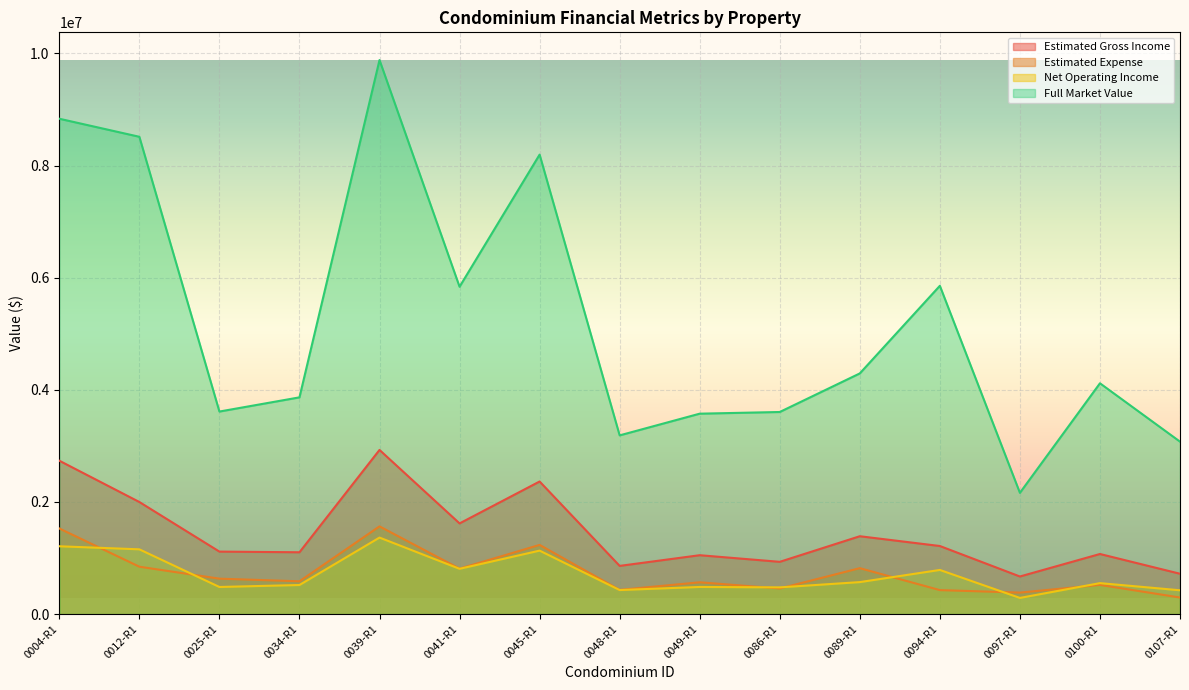

Reading left to right, list all the values displayed in this chart.

Estimated Gross Income: 0004-R1=2735053	0012-R1=1998482	0025-R1=1113626	0034-R1=1101855	0039-R1=2927343	0041-R1=1616630	0045-R1=2364167	0048-R1=858856	0049-R1=1049415	0086-R1=931307	0089-R1=1387904	0094-R1=1213491	0097-R1=669730	0100-R1=1071041	0107-R1=718679
Estimated Expense: 0004-R1=1526336	0012-R1=844218	0025-R1=631033	0034-R1=583951	0039-R1=1563467	0041-R1=809948	0045-R1=1232994	0048-R1=430975	0049-R1=566310	0086-R1=455626	0089-R1=818224	0094-R1=426875	0097-R1=382319	0100-R1=519620	0107-R1=294941
Net Operating Income: 0004-R1=1208717	0012-R1=1154263	0025-R1=482593	0034-R1=517905	0039-R1=1363876	0041-R1=806682	0045-R1=1131173	0048-R1=427882	0049-R1=483105	0086-R1=475681	0089-R1=569680	0094-R1=786617	0097-R1=287412	0100-R1=551421	0107-R1=423738
Full Market Value: 0004-R1=8835000	0012-R1=8513000	0025-R1=3612000	0034-R1=3865000	0039-R1=9882000	0041-R1=5838000	0045-R1=8195000	0048-R1=3187000	0049-R1=3574000	0086-R1=3604000	0089-R1=4292000	0094-R1=5855000	0097-R1=2162000	0100-R1=4116000	0107-R1=3075000